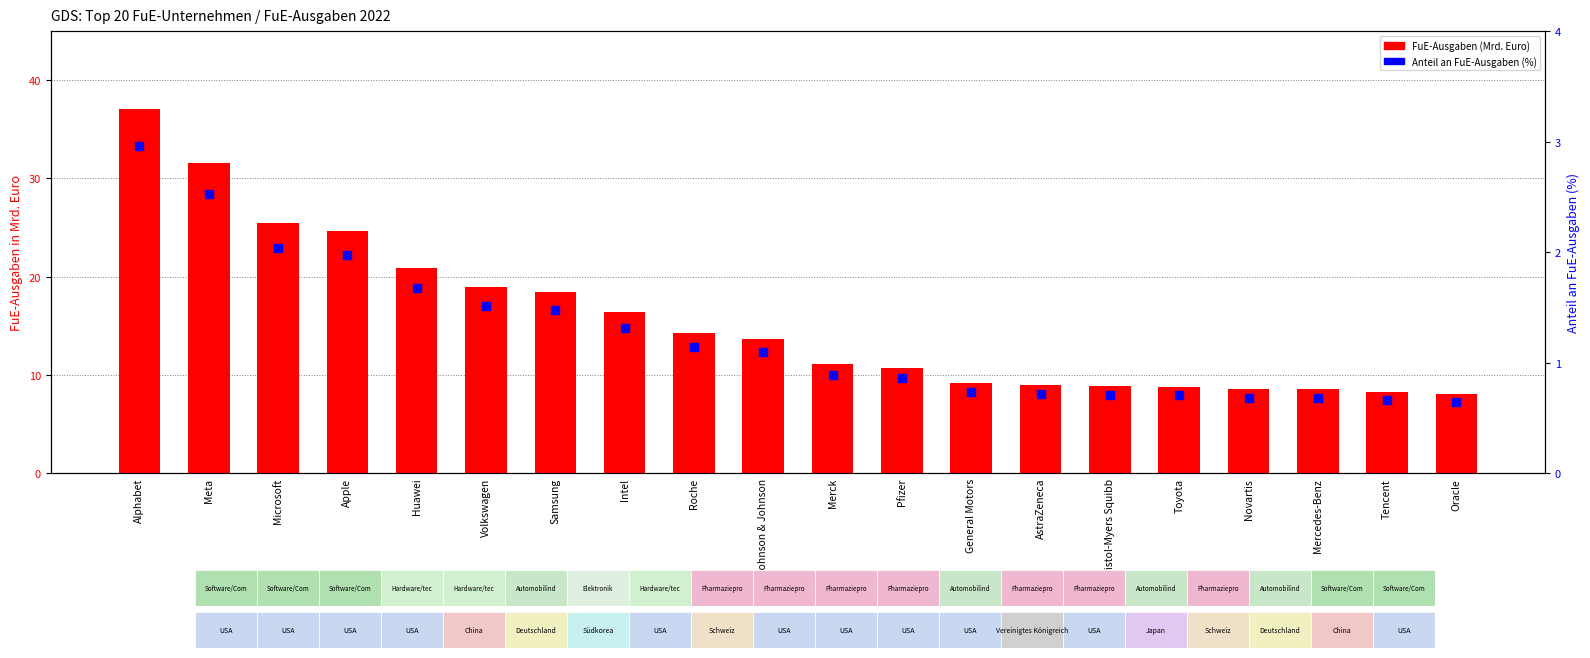

At how many categories does at least one series exceed 31?

2